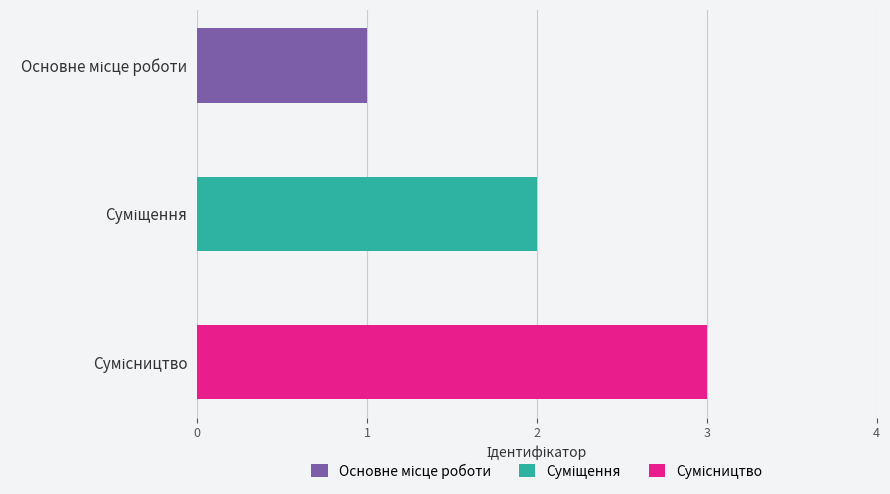

How many data points are less than 2?

1